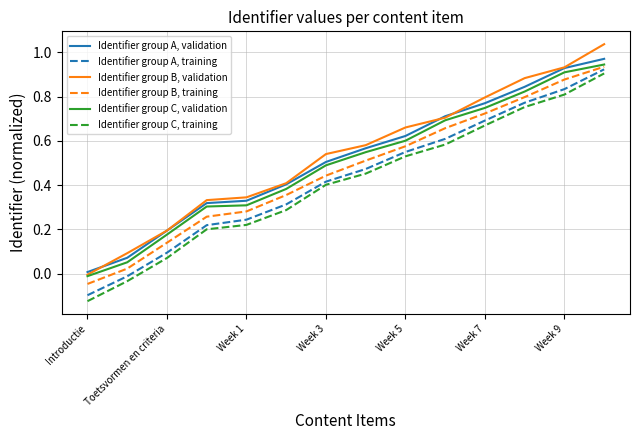

True or false: Identifier group B, training and Identifier group C, training cross at least once.

False